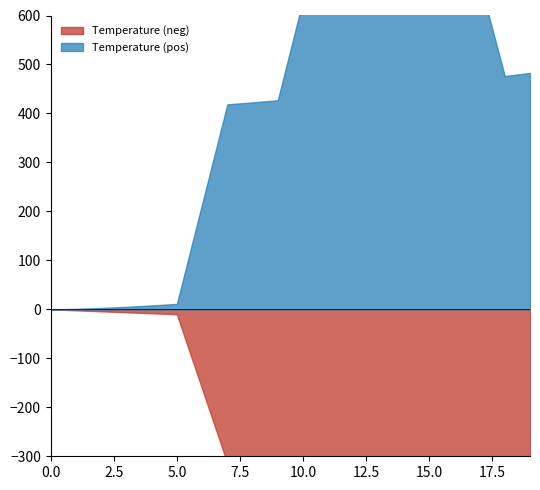

How many lines are shown in the chart?

2